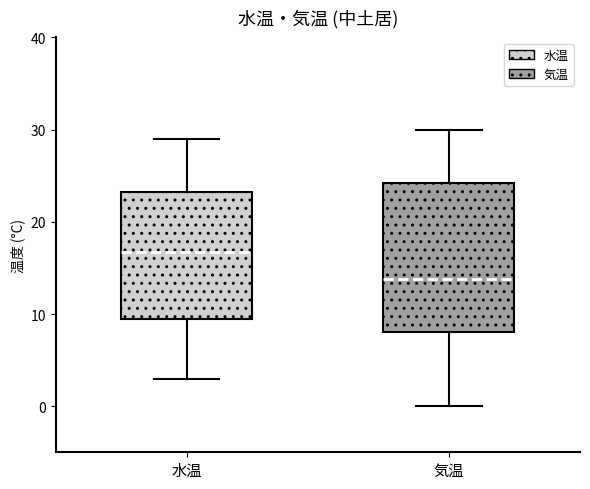

Comparing the boxes themselves (not the whiskers), which one is the tallest?

気温